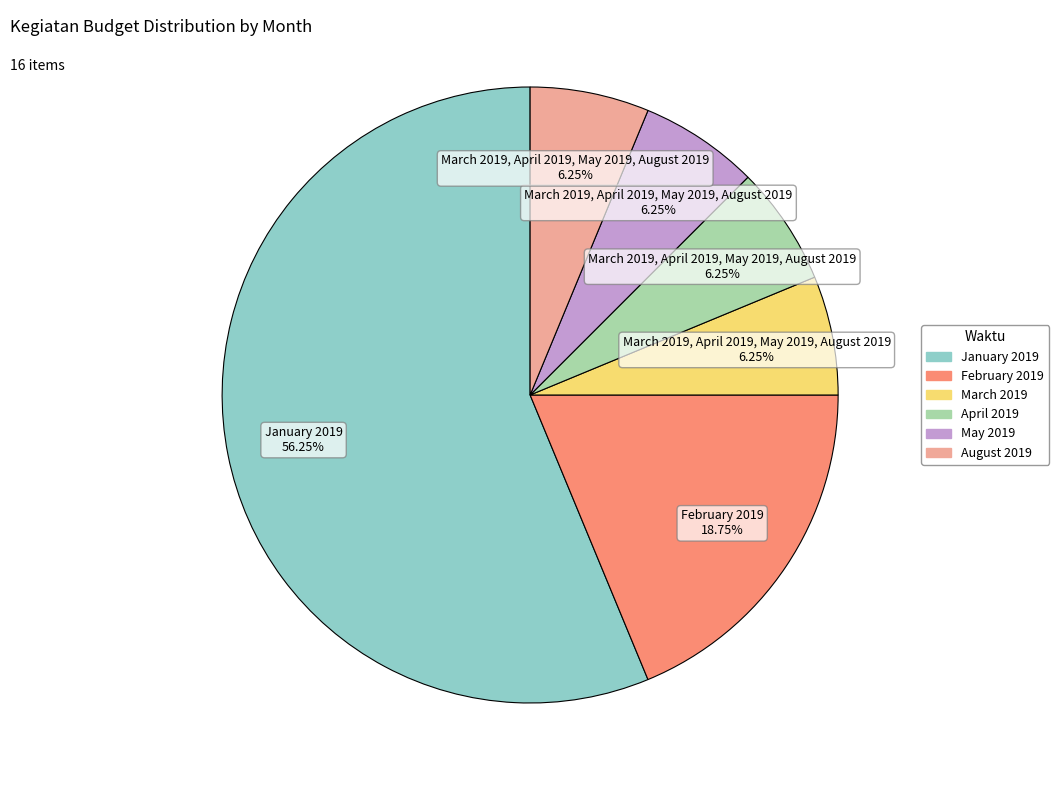

What percentage is the April 2019 slice, to the nearest percent?

6%